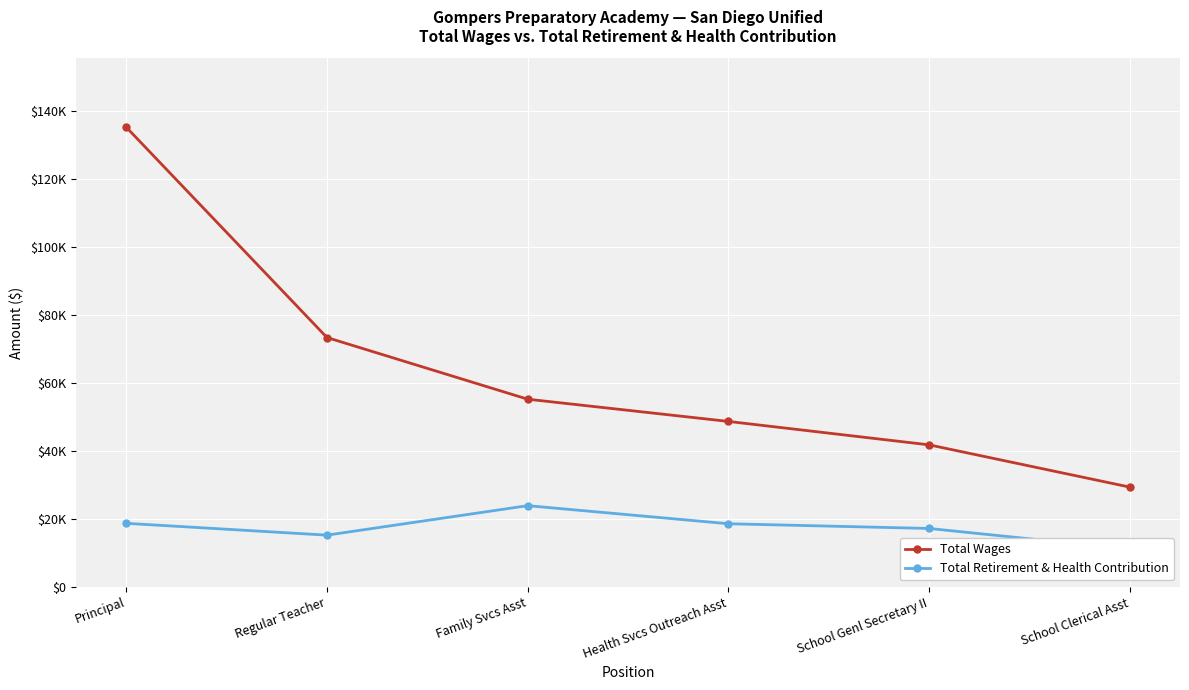

What is the average value of the Total Retirement & Health Contribution series?

17414